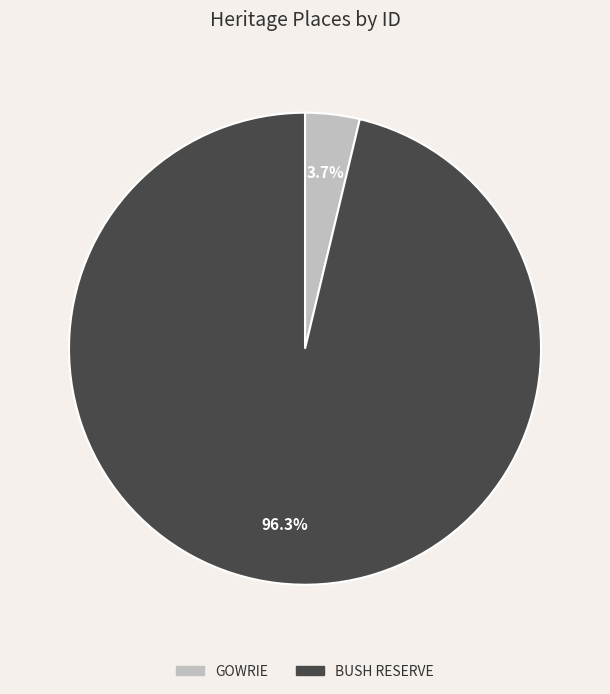

Is BUSH RESERVE the majority of the pie?

Yes